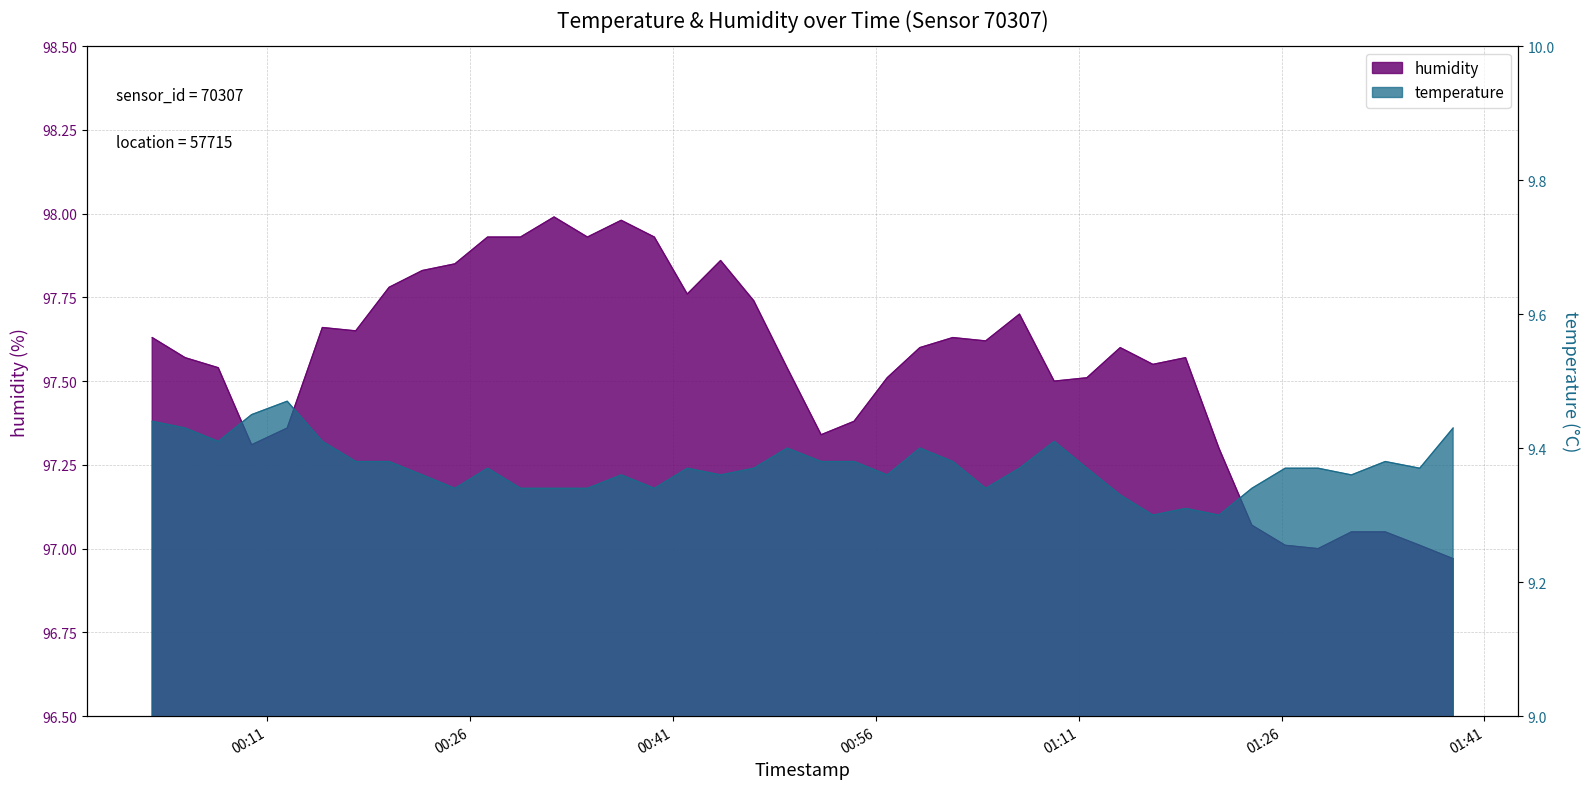

How many categories are shown in the chart?

40